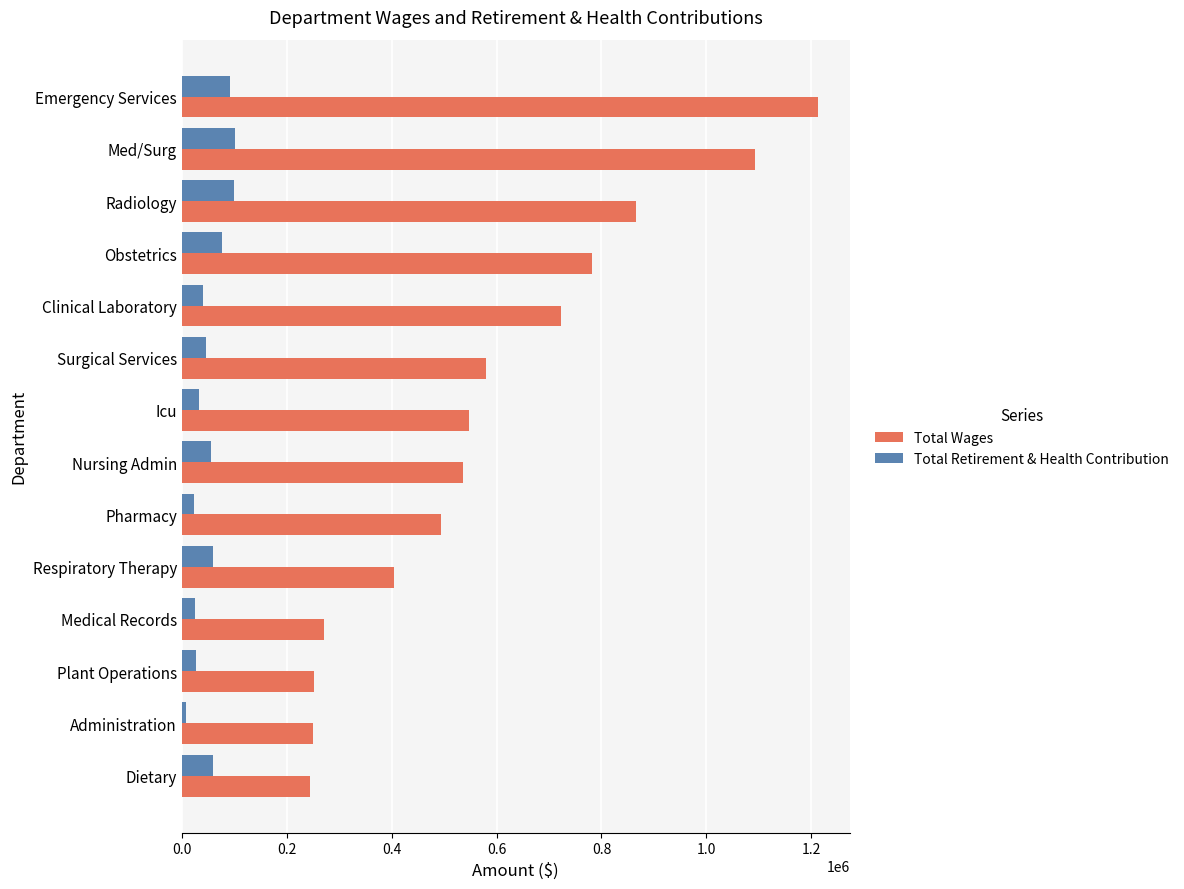

What is the greatest value displayed?

1212264